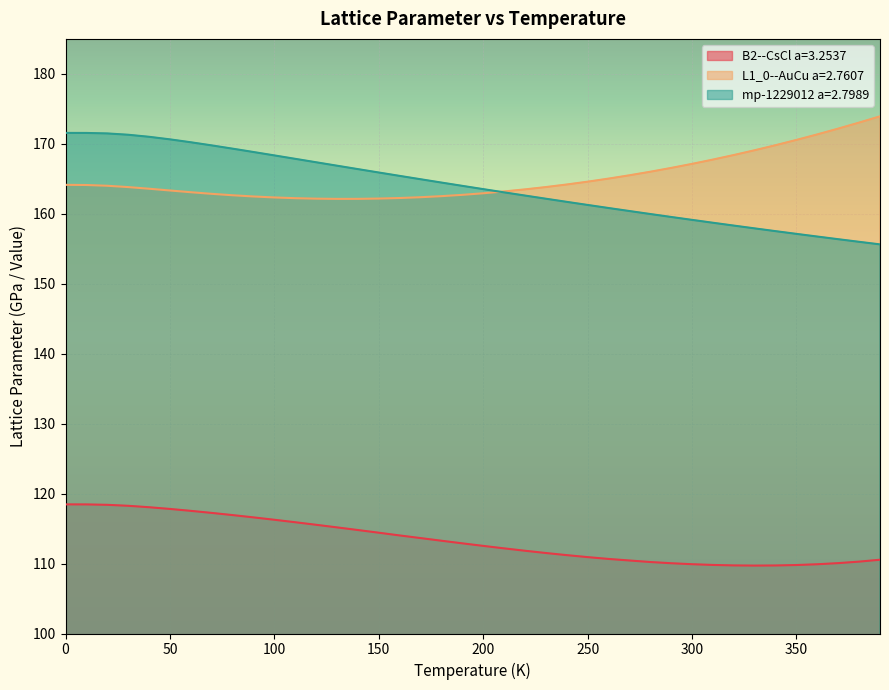

What is the smallest value displayed?

109.7